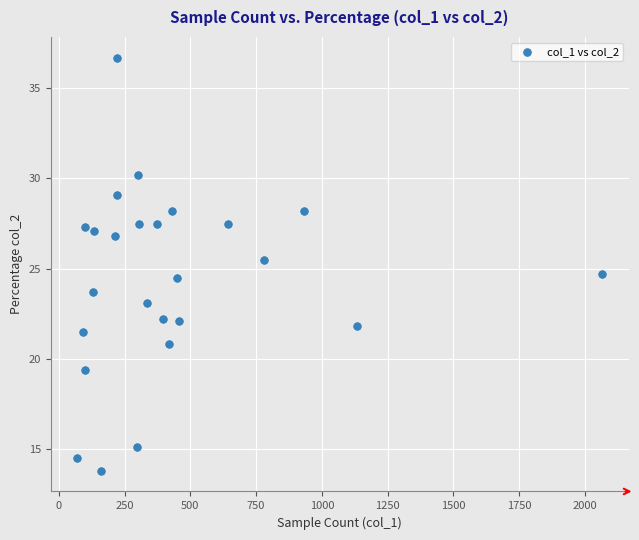

What is the range of Y values (max minus min)?

22.9